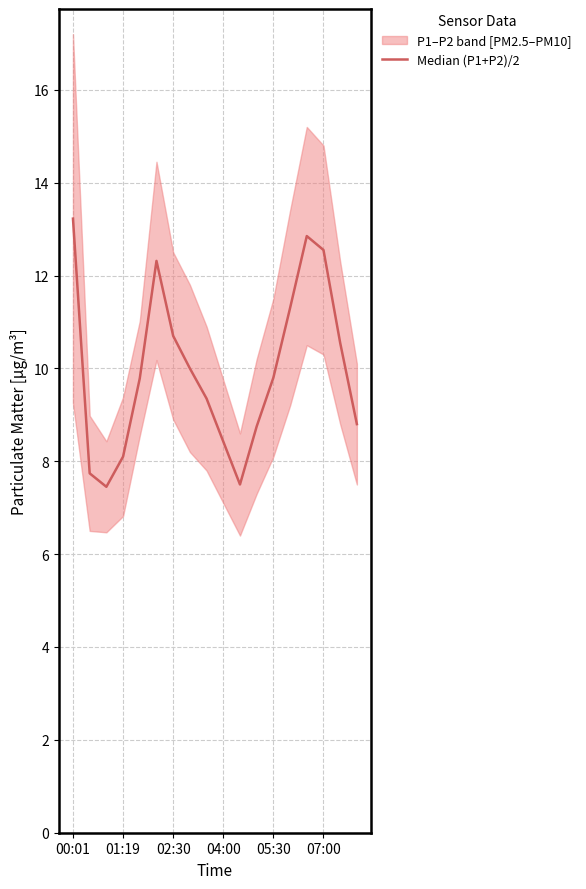

How many lines are shown in the chart?

1